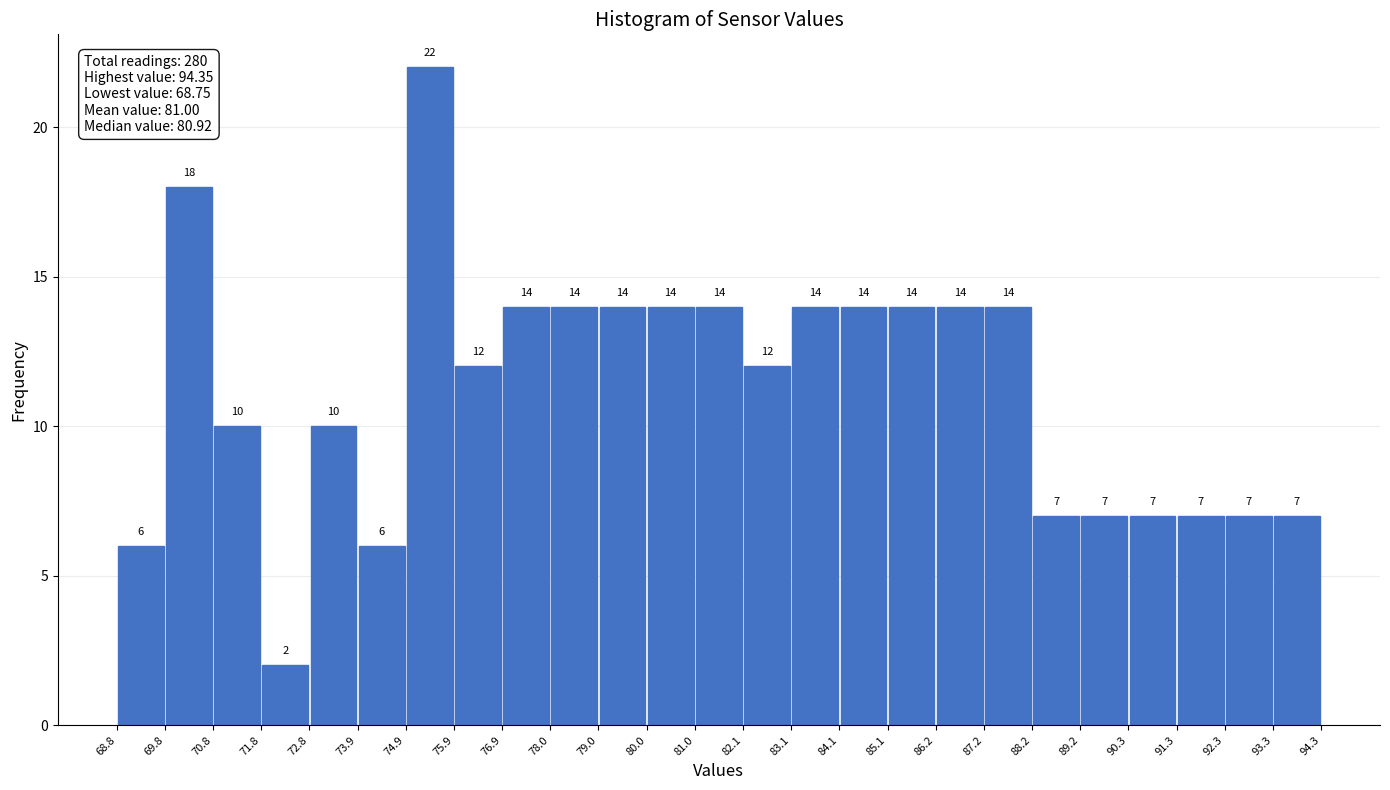

Over which range of the x-axis is the bar tallest?

74.9 to 75.9